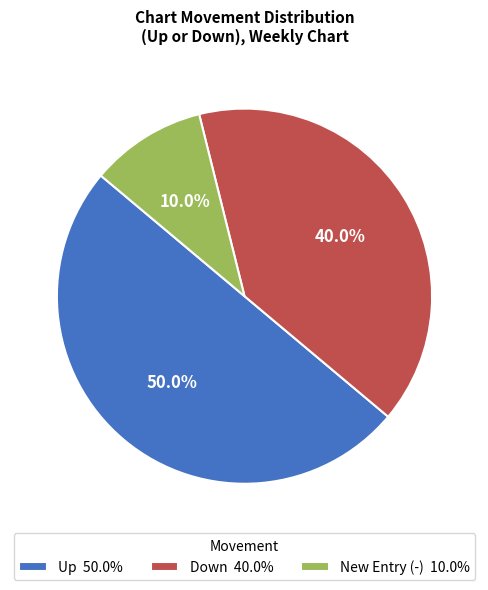

Does Down 40.0% account for over 50% of the chart?

No